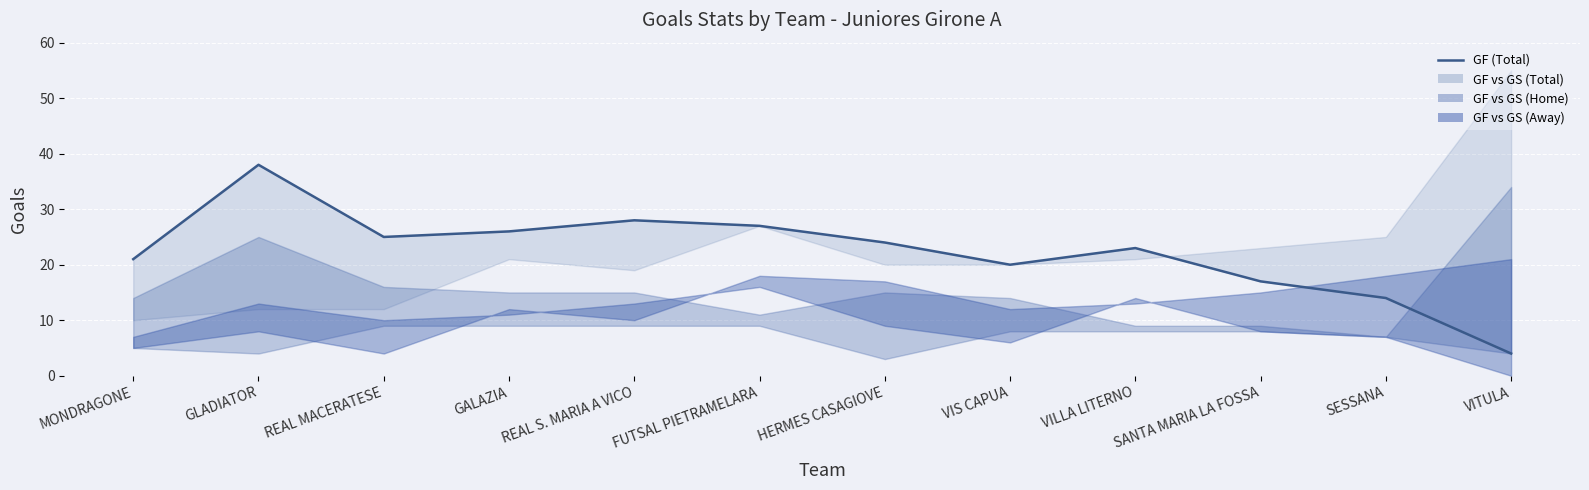

The chart shows a value of 26 at GALAZIA. True or false?

True